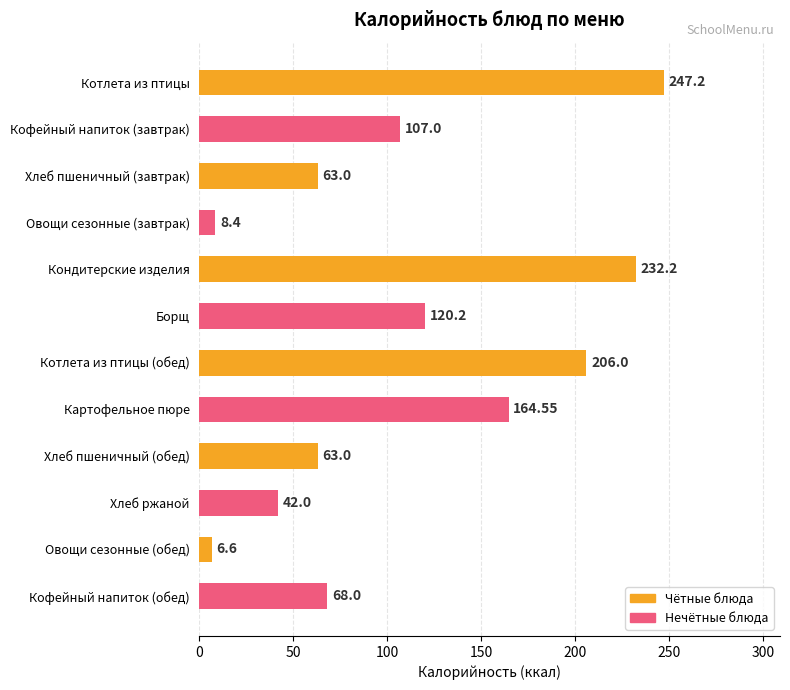

Where is the data nearest to the value 126?

Борщ